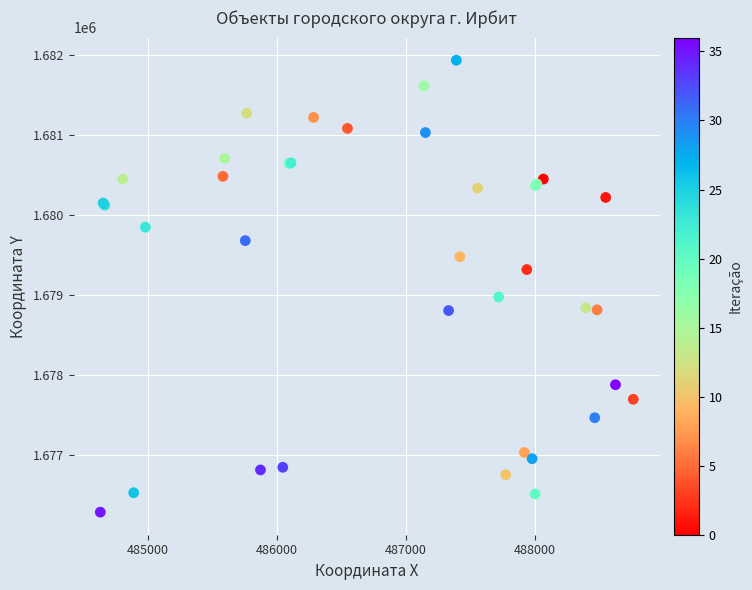

What Y value in the scatter plot is closest to 1679112?

1678977